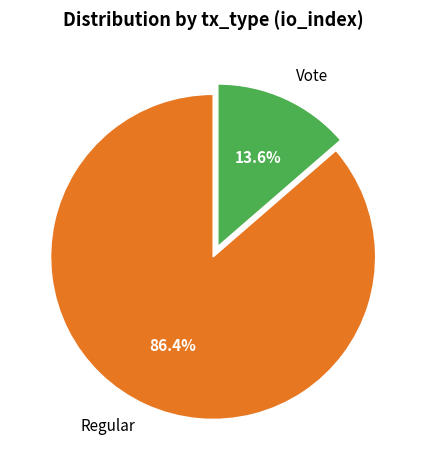

Count the number of slices in the pie.

2